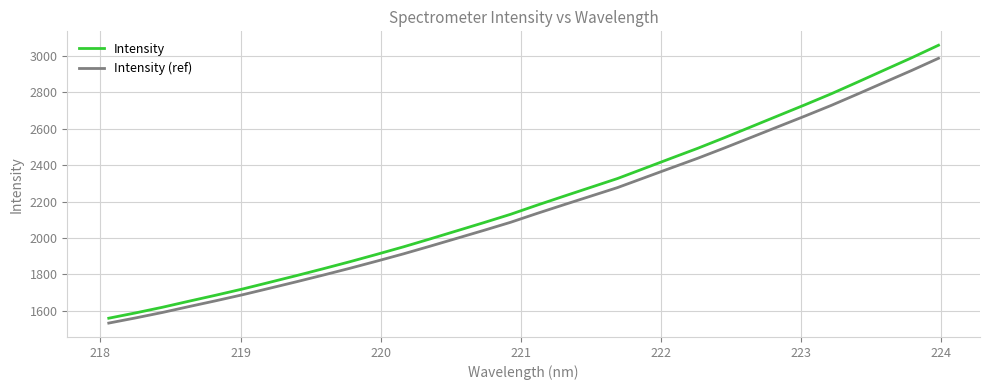

What is the lowest value of the Intensity series?

1558.8